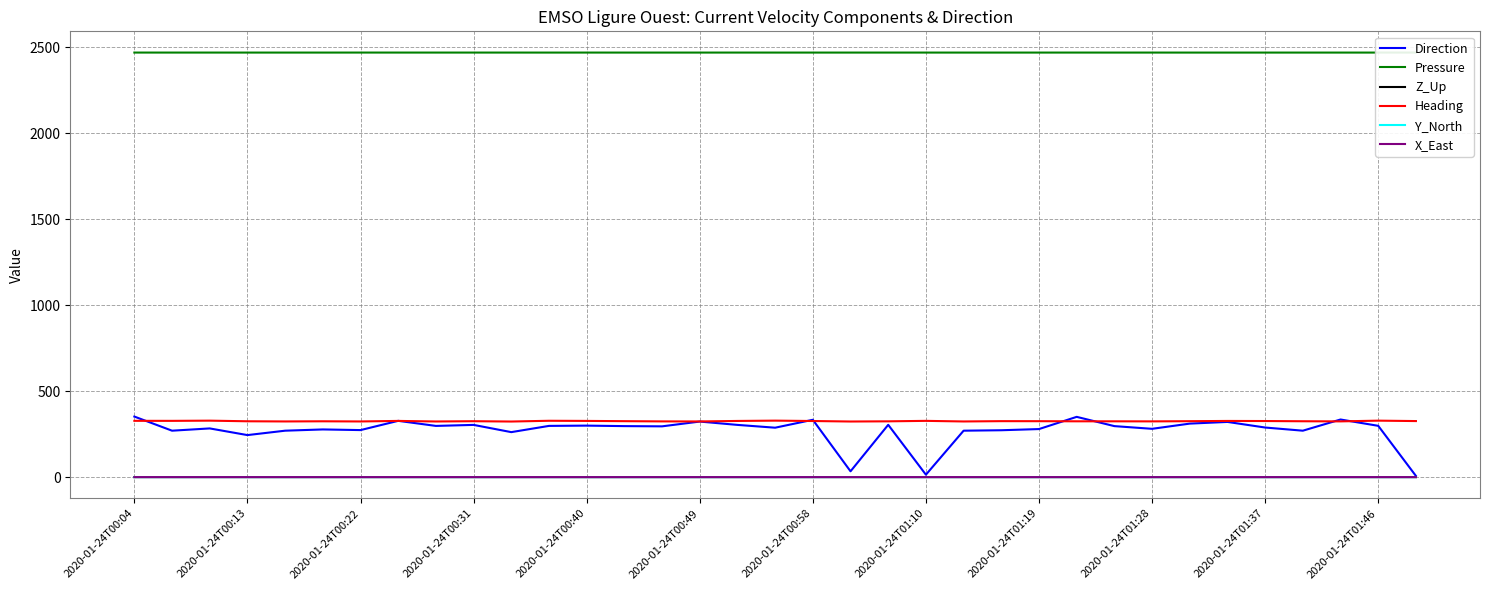

What is the maximum value shown in the chart?

2470.2